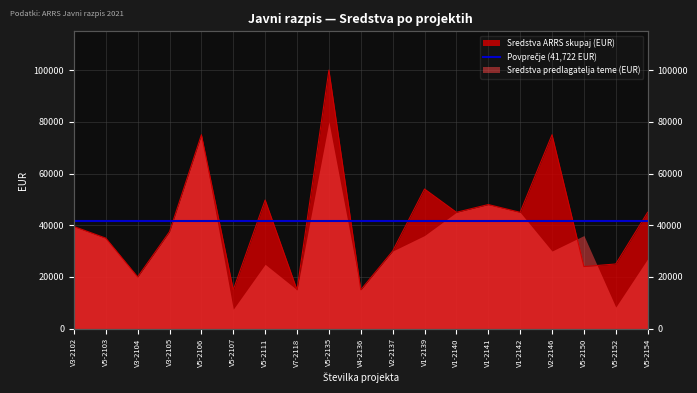

What is the greatest value displayed?

100000.0